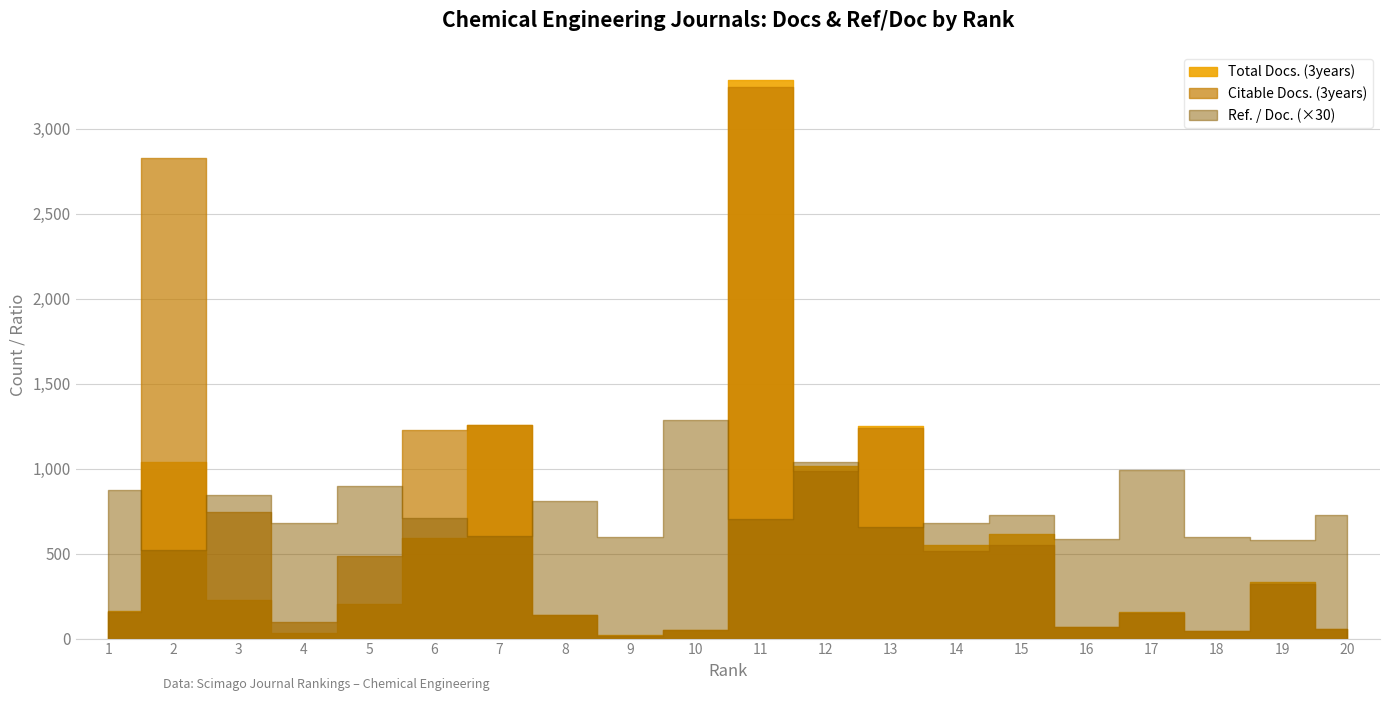

How many series are shown in this chart?

3